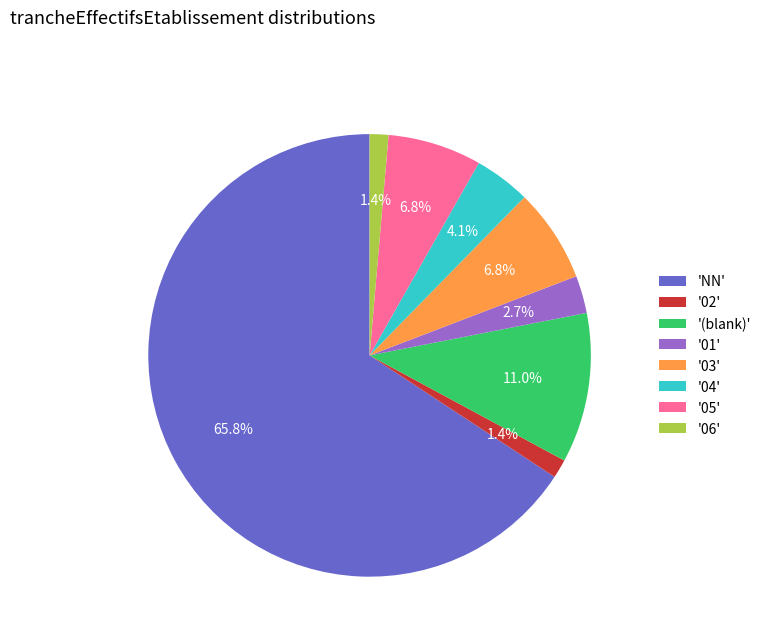

Approximately how many times larger is the value at '03' compared to '(blank)'?

0.6